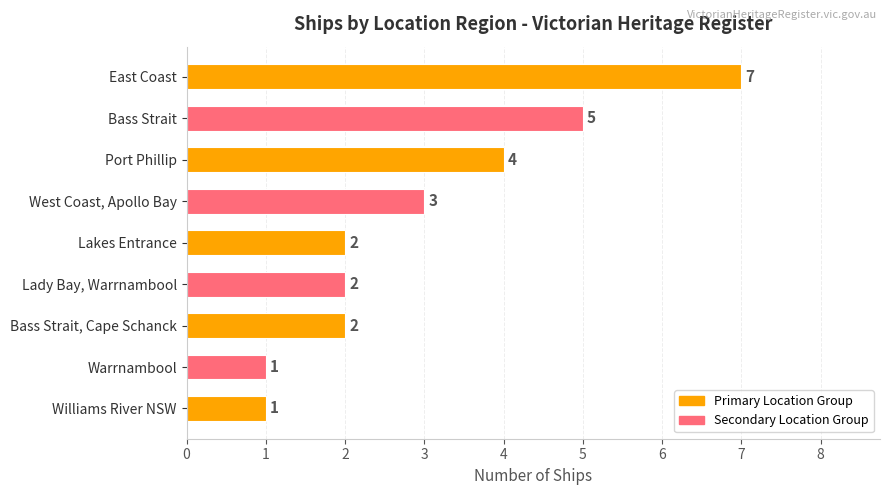

Reading bottom to top, extract all data points from this chart.

Williams River NSW=1	Warrnambool=1	Bass Strait, Cape Schanck=2	Lady Bay, Warrnambool=2	Lakes Entrance=2	West Coast, Apollo Bay=3	Port Phillip=4	Bass Strait=5	East Coast=7